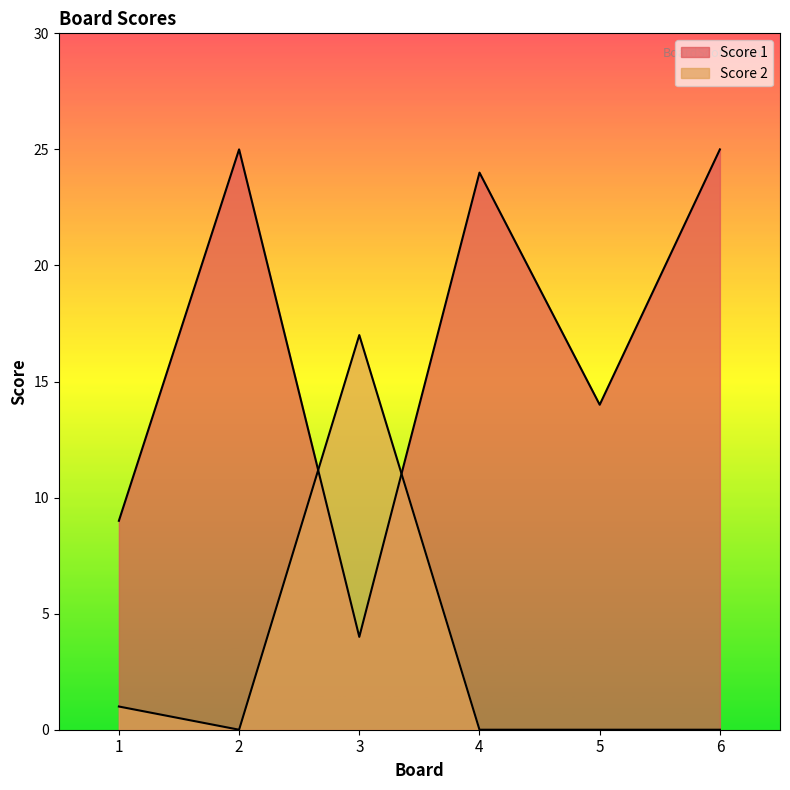

Which series ends up on top after the final intersection of Score 2 and Score 1?

Score 1